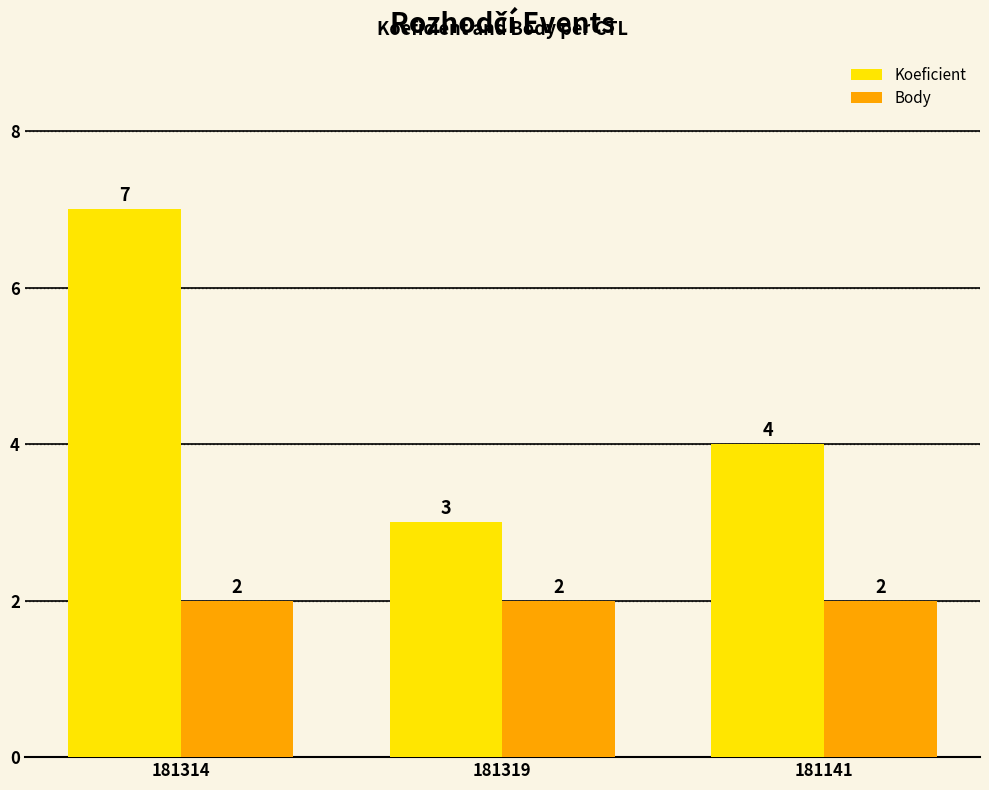

What position from the left is 181314?

1